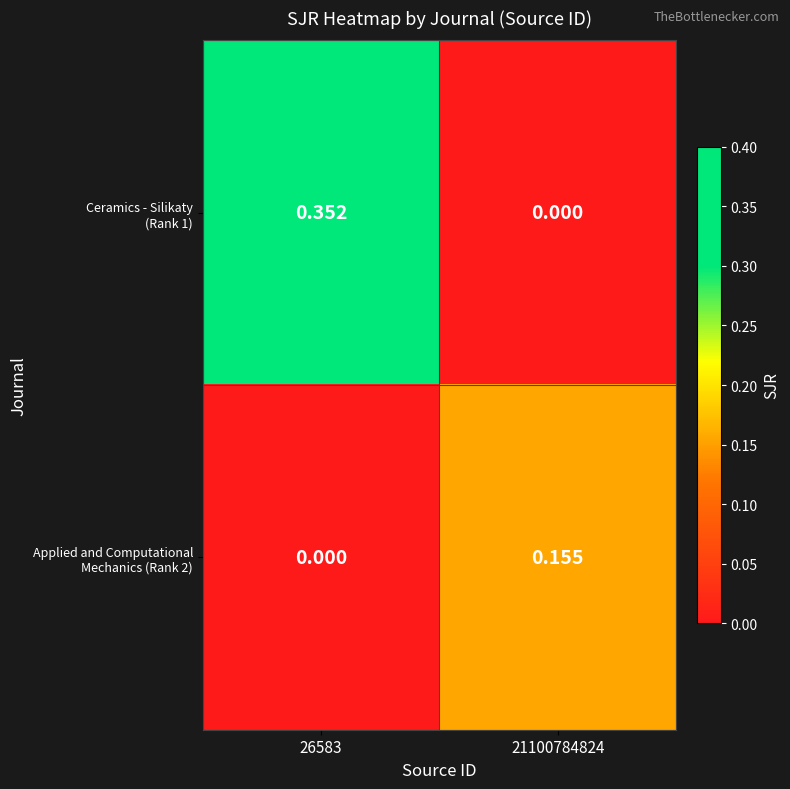

How many categories are shown in the chart?

2